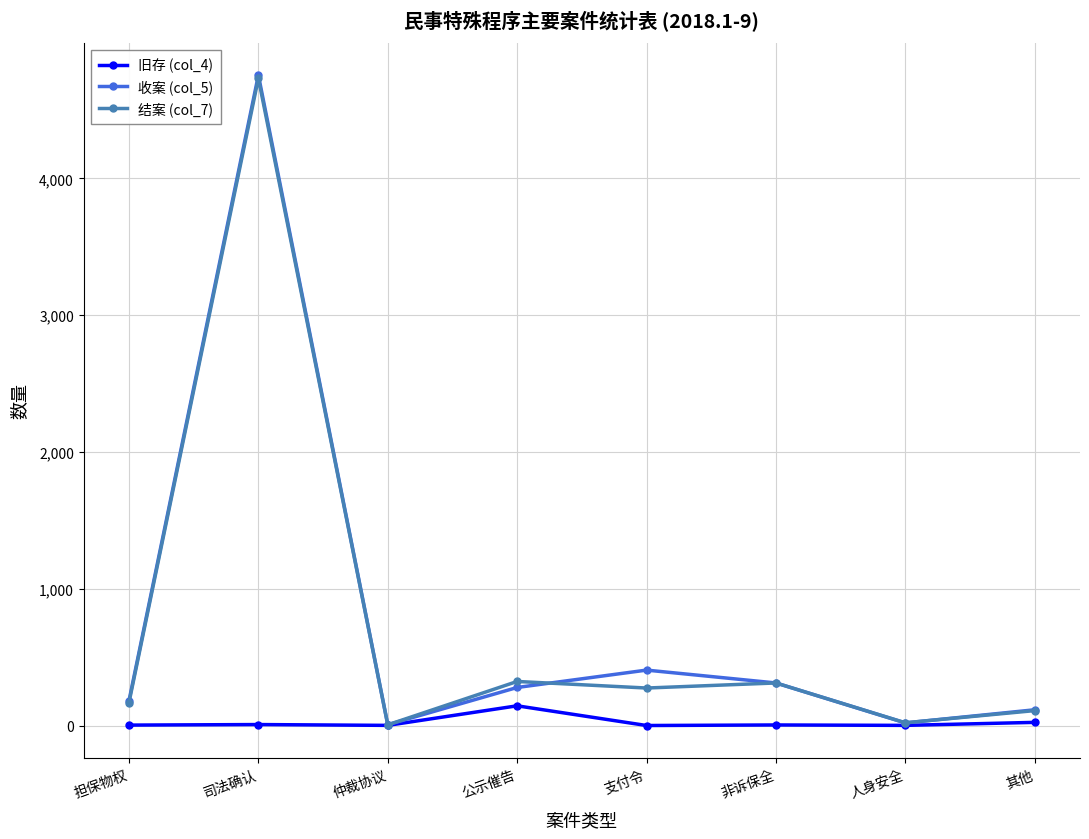

What is the difference between the 收案 (col_5) values at 公示催告 and 仲裁协议?

272